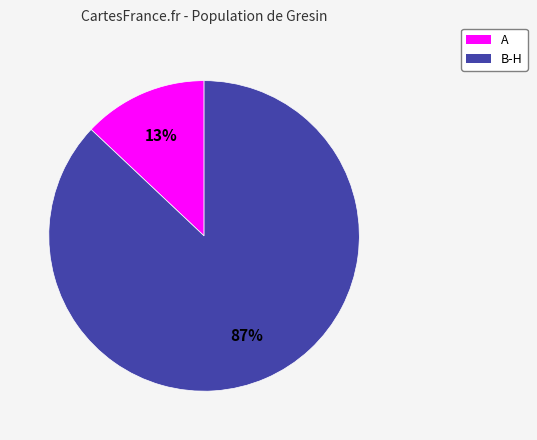

Does any single category account for the majority?

Yes